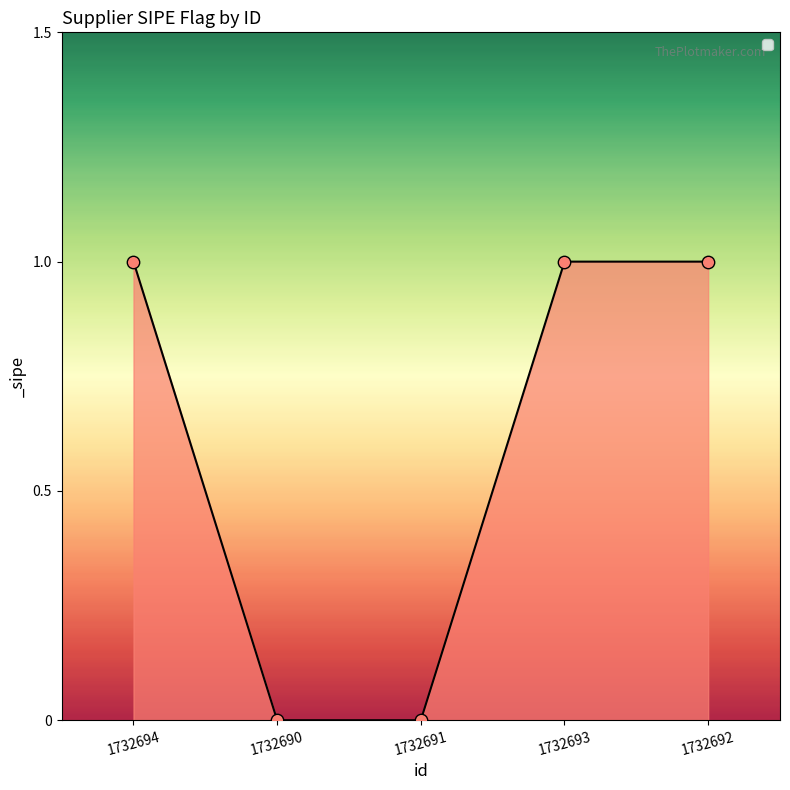

Which has a higher value, 1732694 or 1732691?

1732694